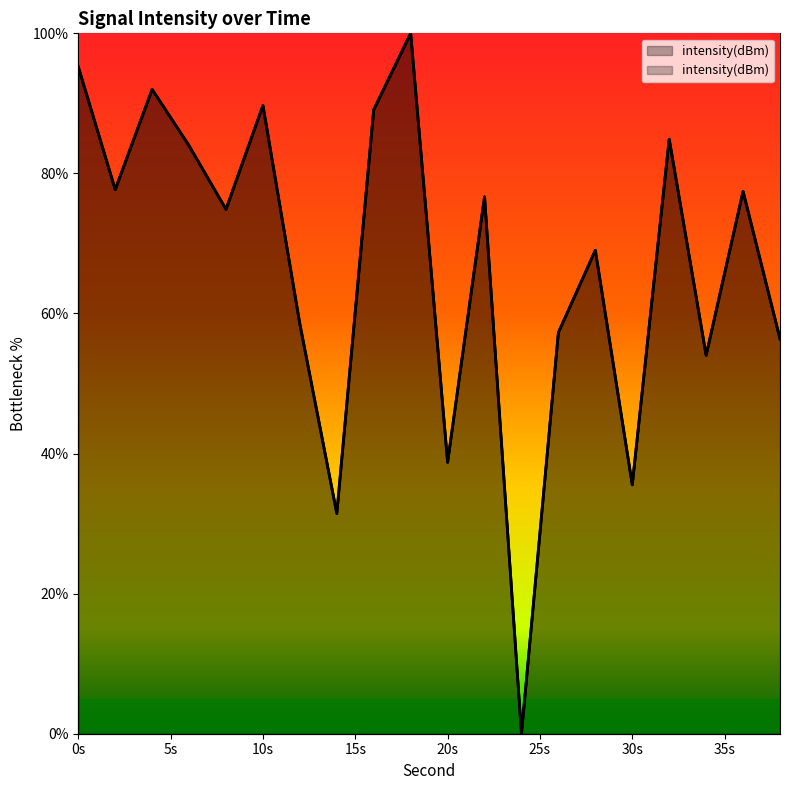

What is the change in value from 28 to 30?

-33.5